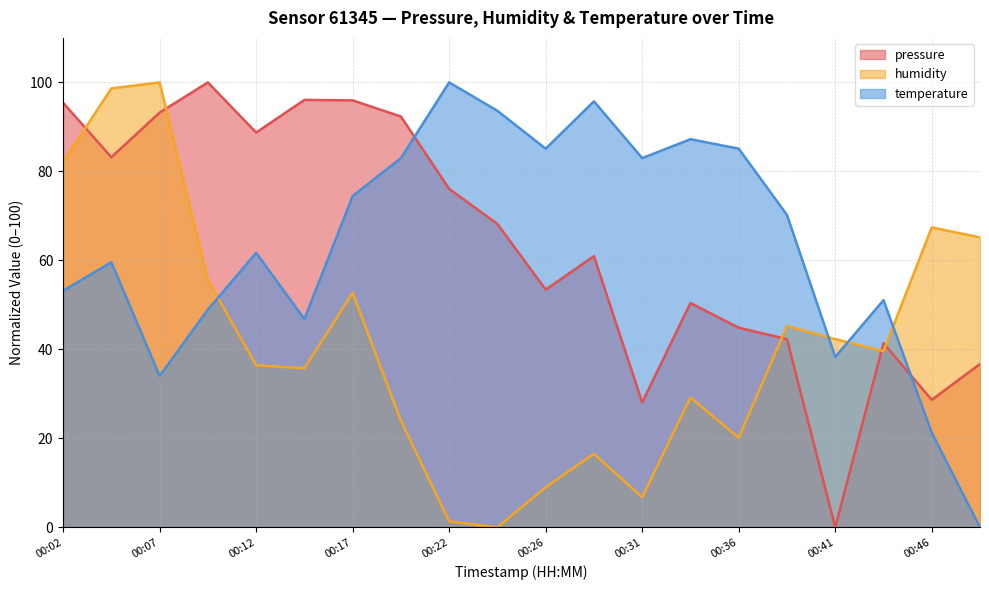

What is the value of the humidity point at the 2nd from the left?

98.6